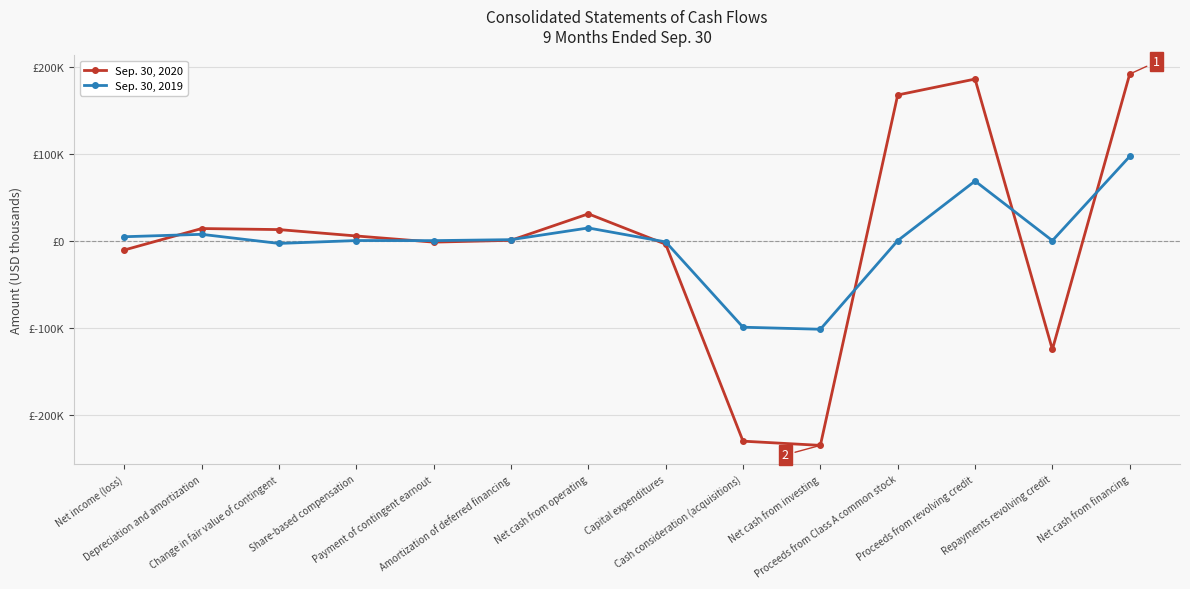

Is the value of Sep. 30, 2019 at Net cash from operating greater than the value of Sep. 30, 2020 at Proceeds from revolving credit?

No